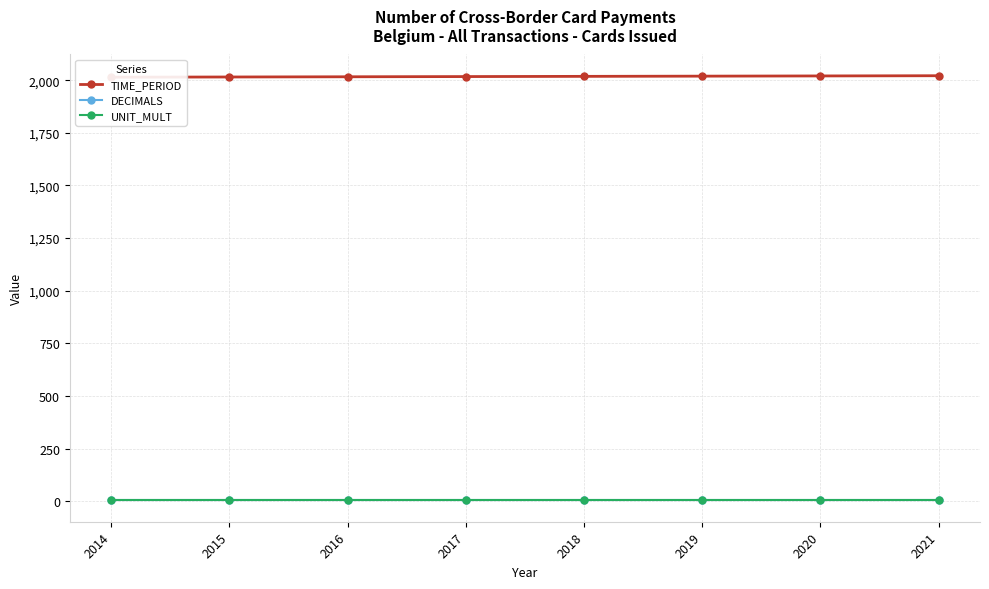

How many lines are shown in the chart?

3